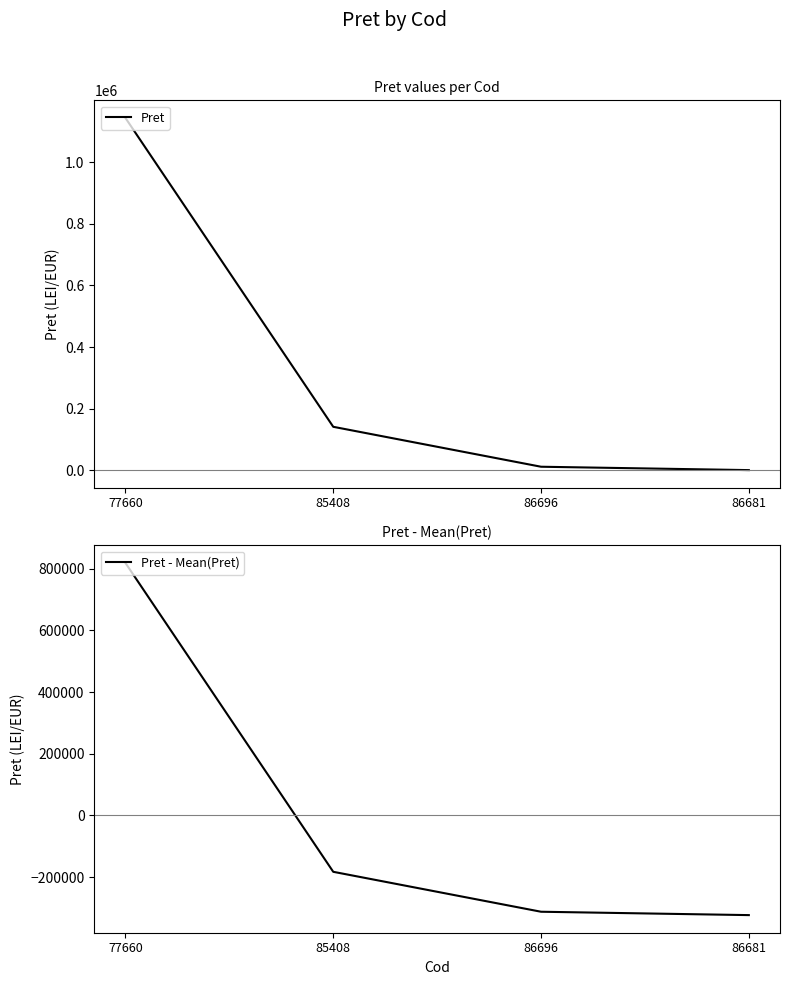

How many positive values does the Pret - Mean(Pret) series have?

1